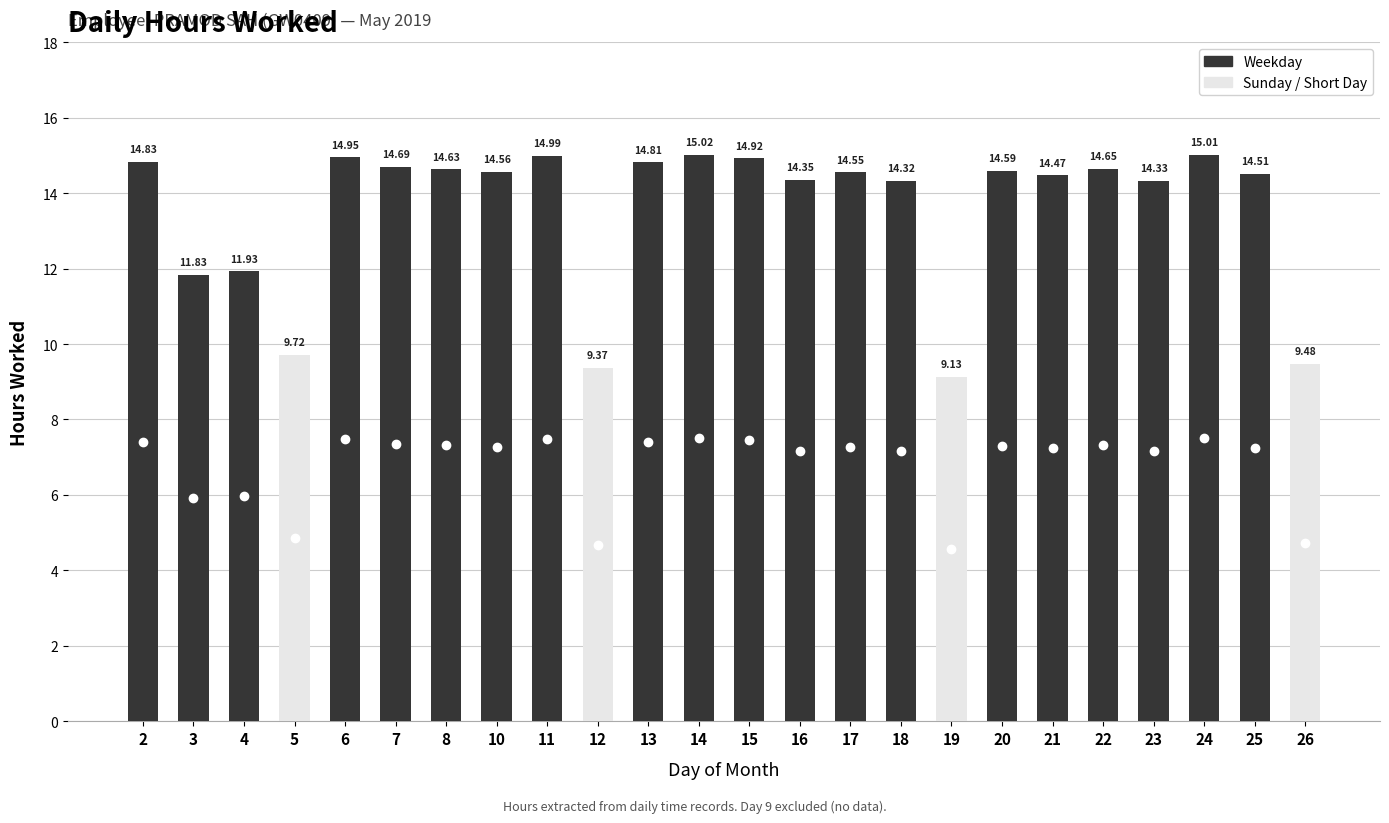

How many bars are there in total?

24